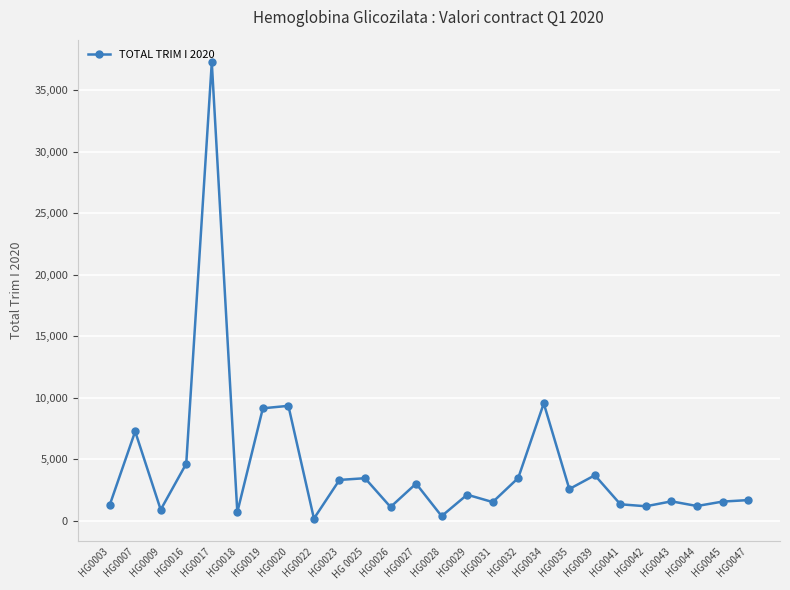

The chart shows a value of 2026 at HG0023. True or false?

False